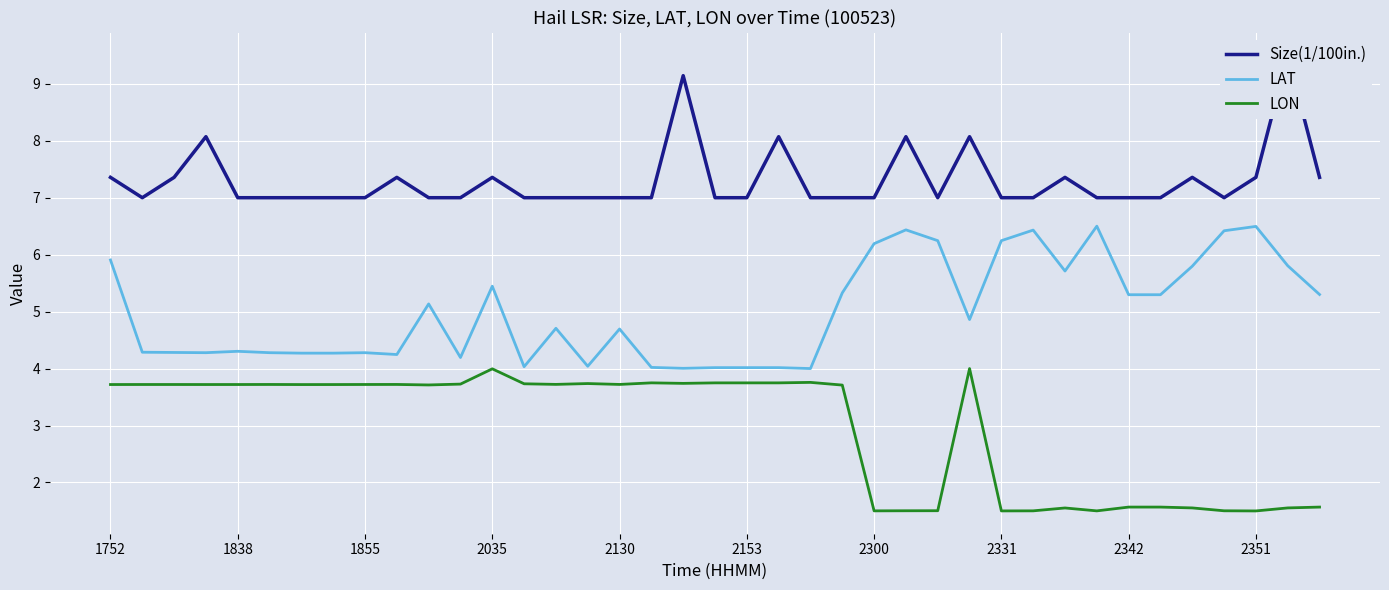

Where does the LON series first go above 3?

1752